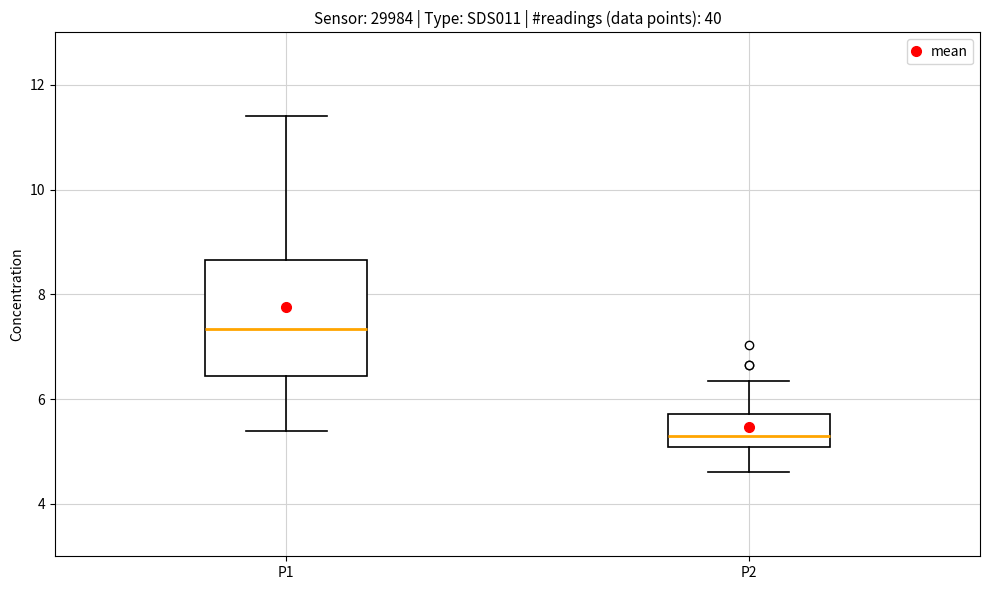

Where does the median line of the box for P1 sit on the y-axis? The values are not printed on the chart, so give them approximately, as read against the axis.

7.4